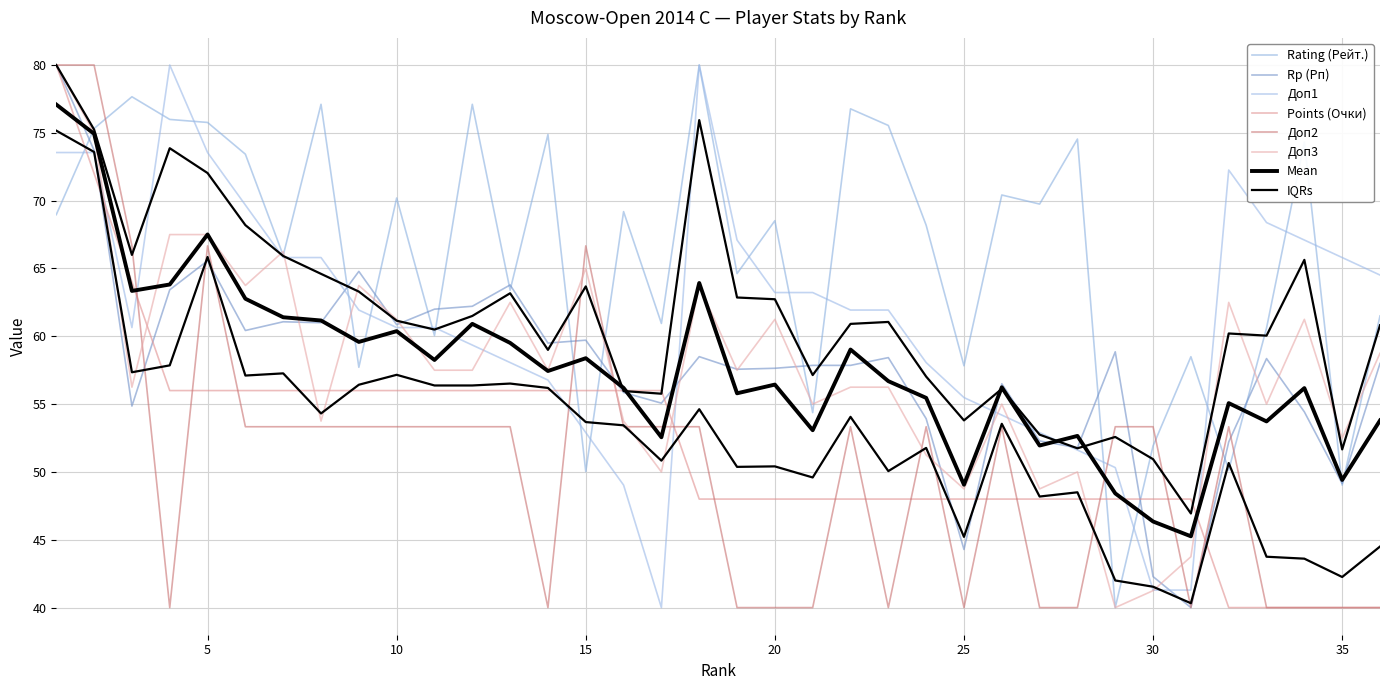

What is the value of the Points (Очки) point at the 17th from the left?

56.0